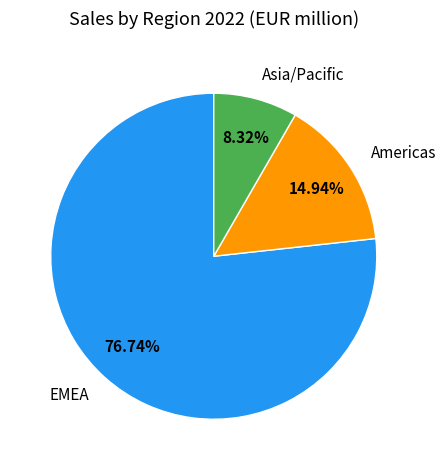

Is there a majority slice in this chart?

Yes